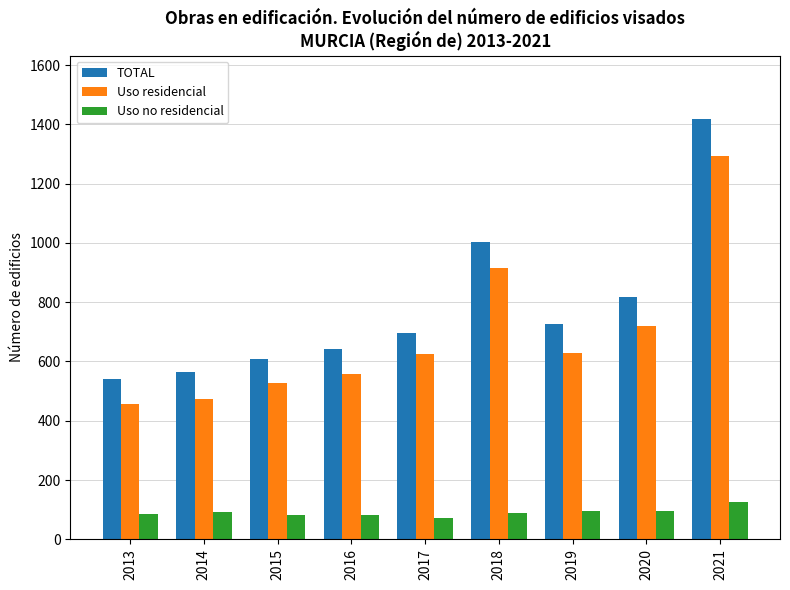

Is it true that Uso no residencial equals 84 at 2013?

True